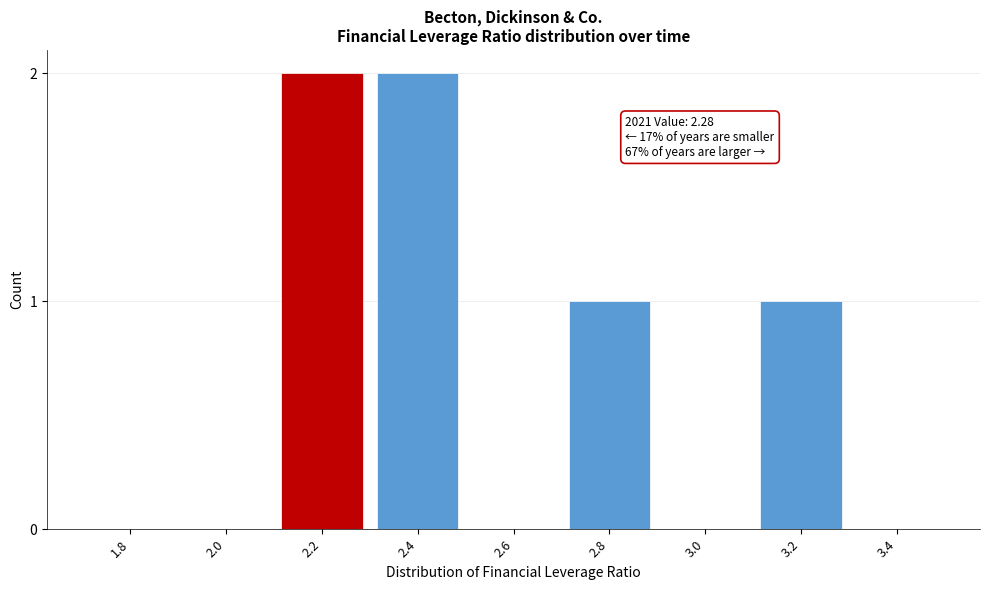

Reading right to left, list all the values displayed in this chart.

3.4=0	3.2=1	3.0=0	2.8=1	2.6=0	2.4=2	2.2=2	2.0=0	1.8=0